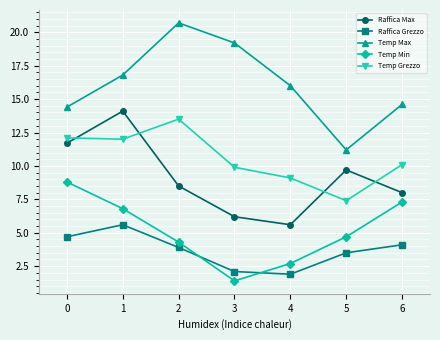

What is the spread (max minus min) of values at 5?

7.7